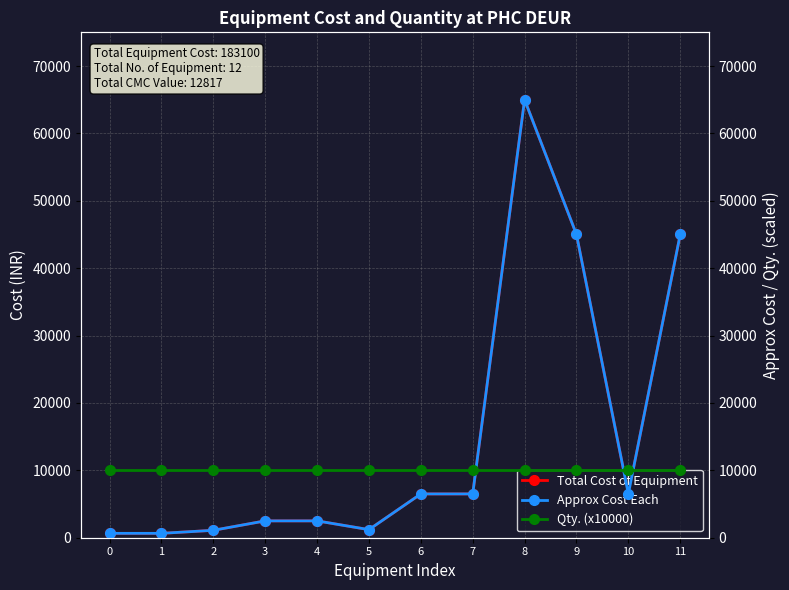

True or false: Qty. (x10000) has a value of 10000 at 5.

True